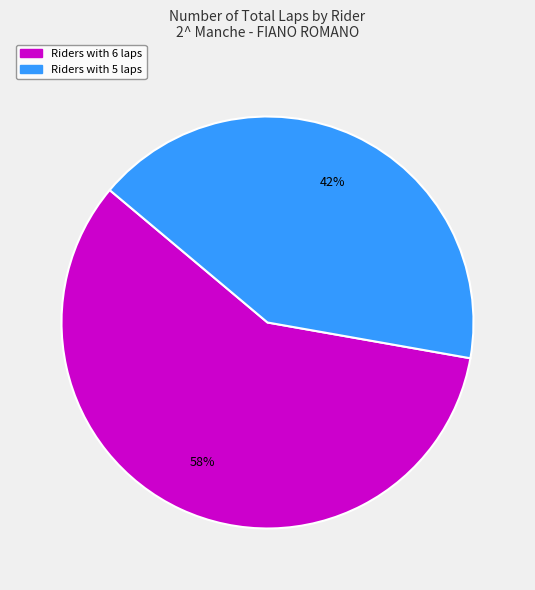

To the nearest percent, what is the average slice percentage?

50%